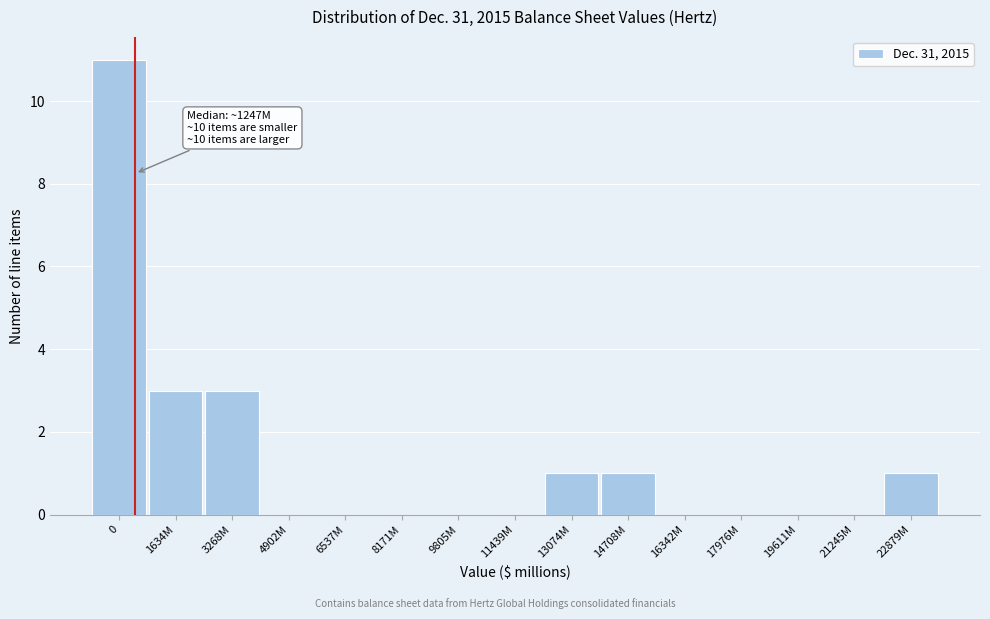

Reading right to left, what are all the values shown in this chart?

22879M=1	21245M=0	19611M=0	17976M=0	16342M=0	14708M=1	13074M=1	11439M=0	9805M=0	8171M=0	6537M=0	4902M=0	3268M=3	1634M=3	0=11